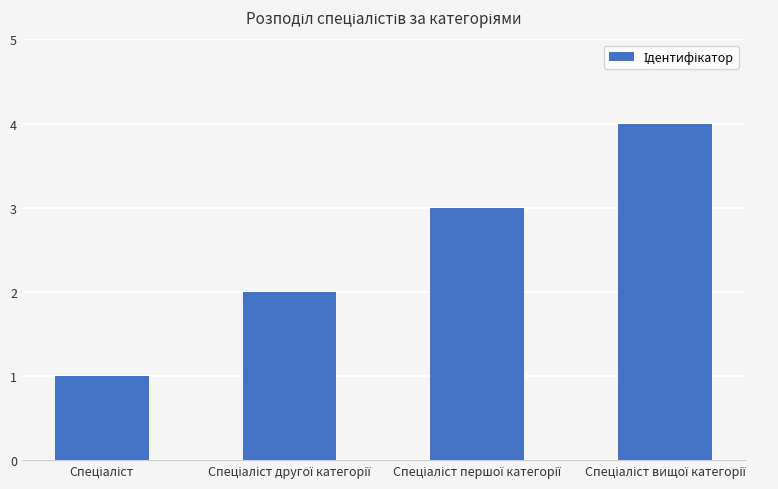

What is the difference between the maximum and minimum values?

3